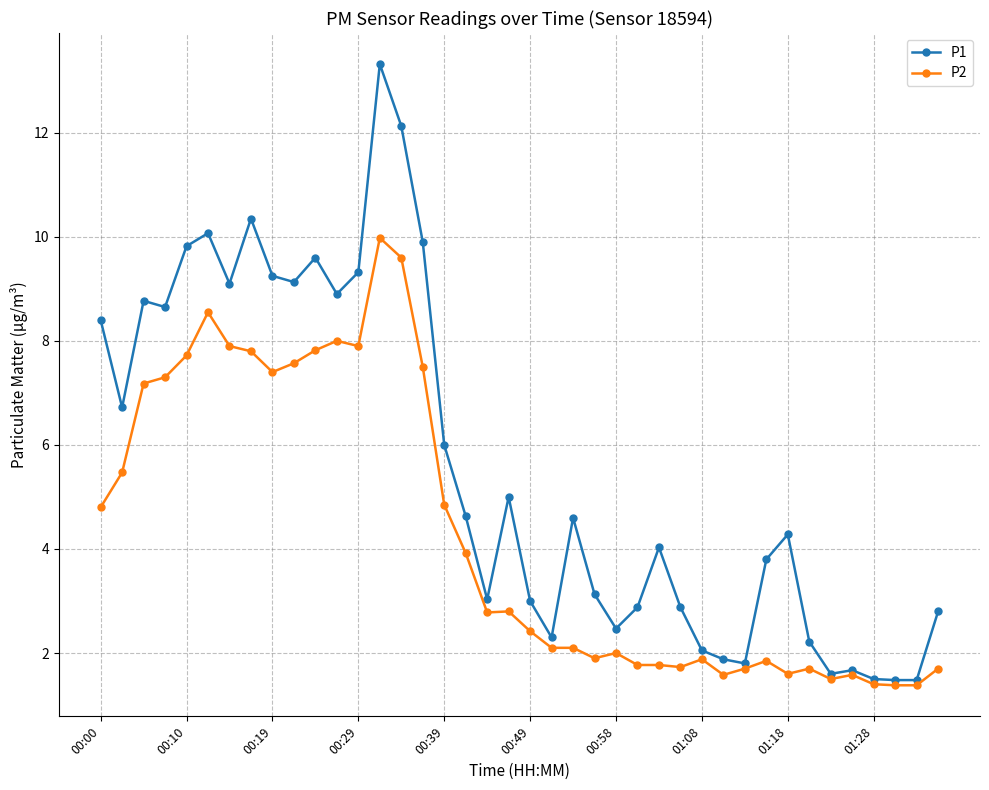

List the series in order of their peak value, highest first.

P1, P2